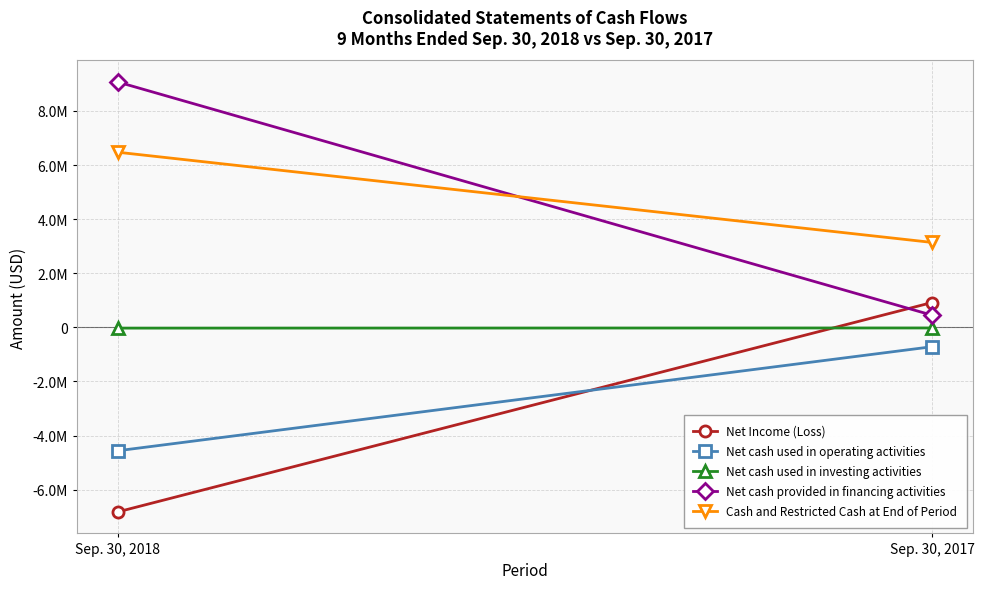

How many Cash and Restricted Cash at End of Period values are between 3140389 and 6475698?

2